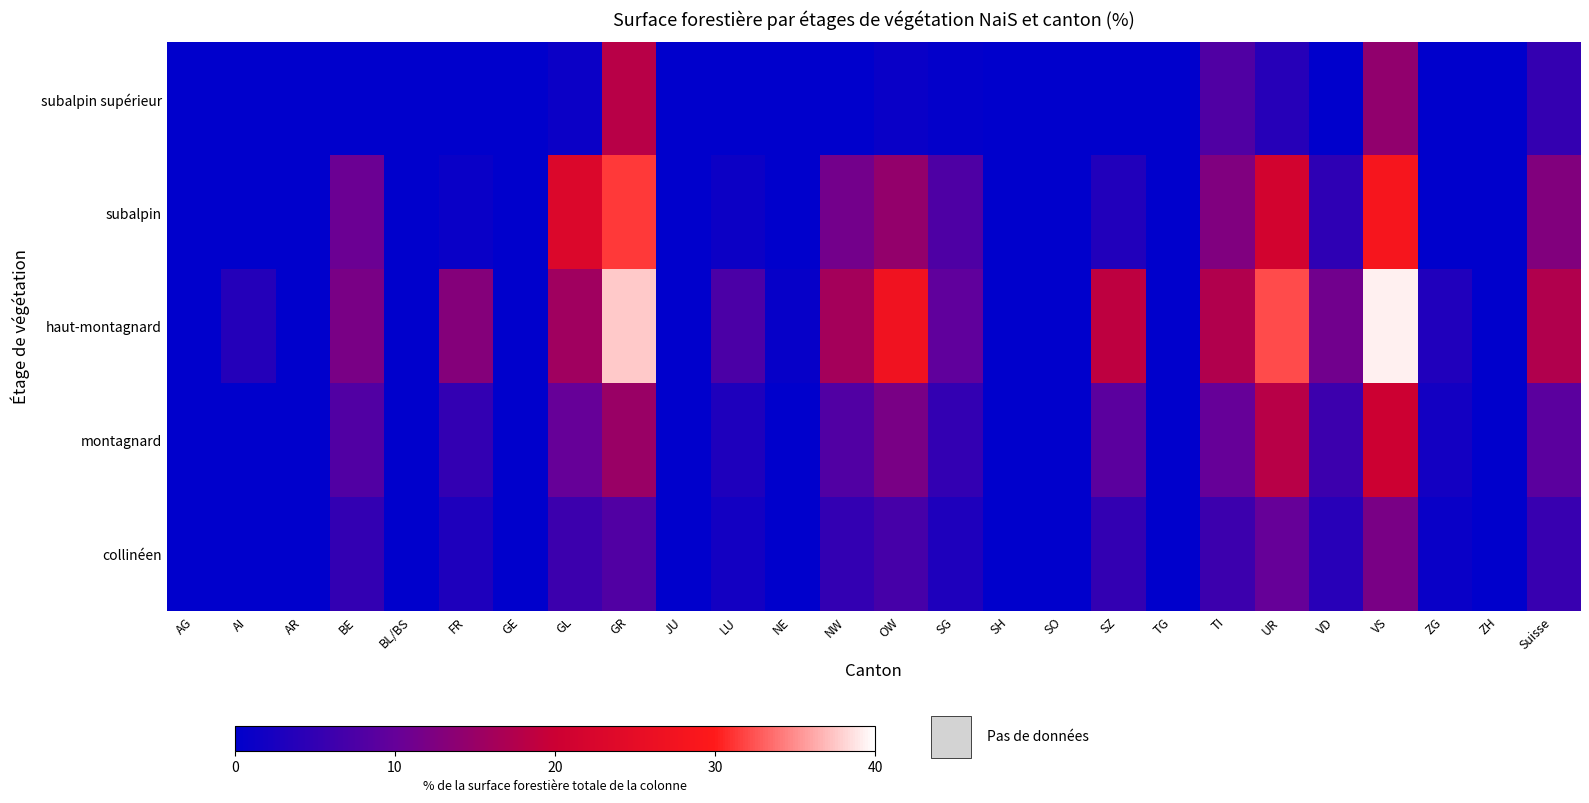

Which series has the largest total across all categories?

haut-montagnard